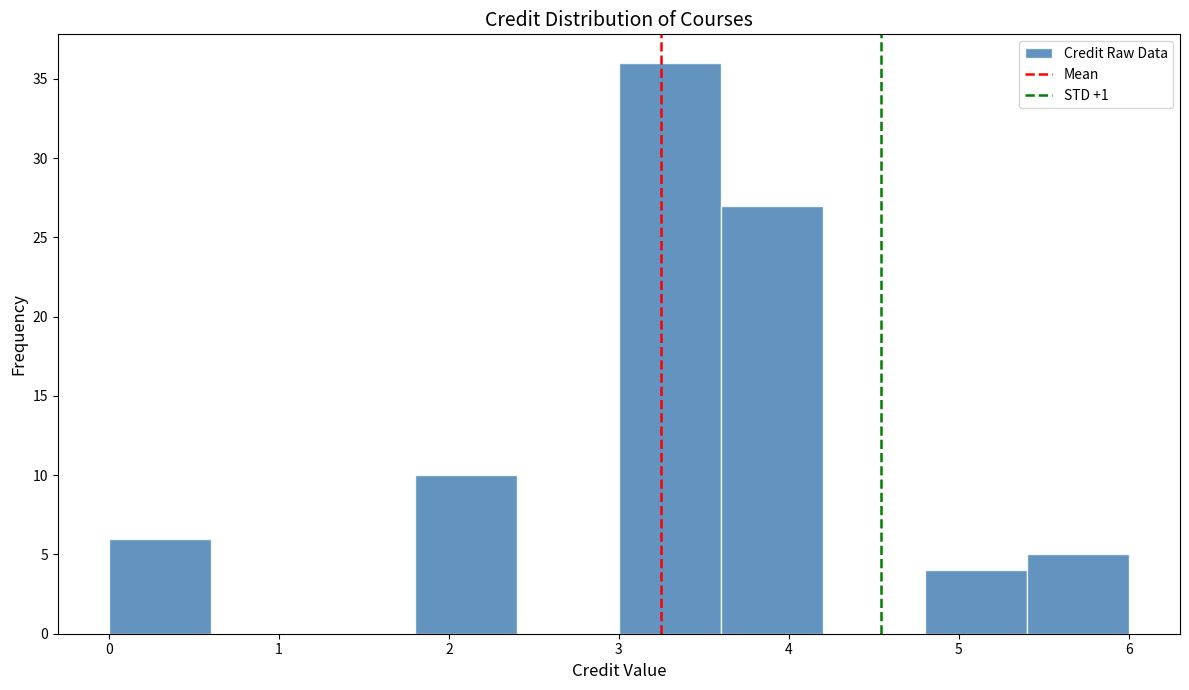

Reading left to right, transcribe this chart: for each bar, give the range it covers on the x-axis and its height. The values are not printed on the chart, so give them approximately, as read against the axis.

0.0 to 0.6: 6
0.6 to 1.2: 0
1.2 to 1.8: 0
1.8 to 2.4: 10
2.4 to 3.0: 0
3.0 to 3.6: 36
3.6 to 4.2: 27
4.2 to 4.8: 0
4.8 to 5.4: 4
5.4 to 6.0: 5